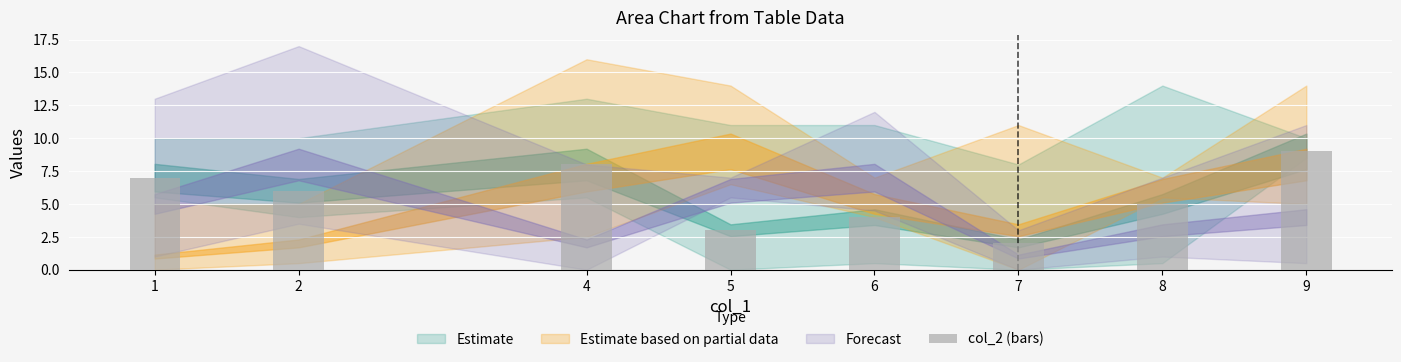

Count the number of data series in this chart.

1